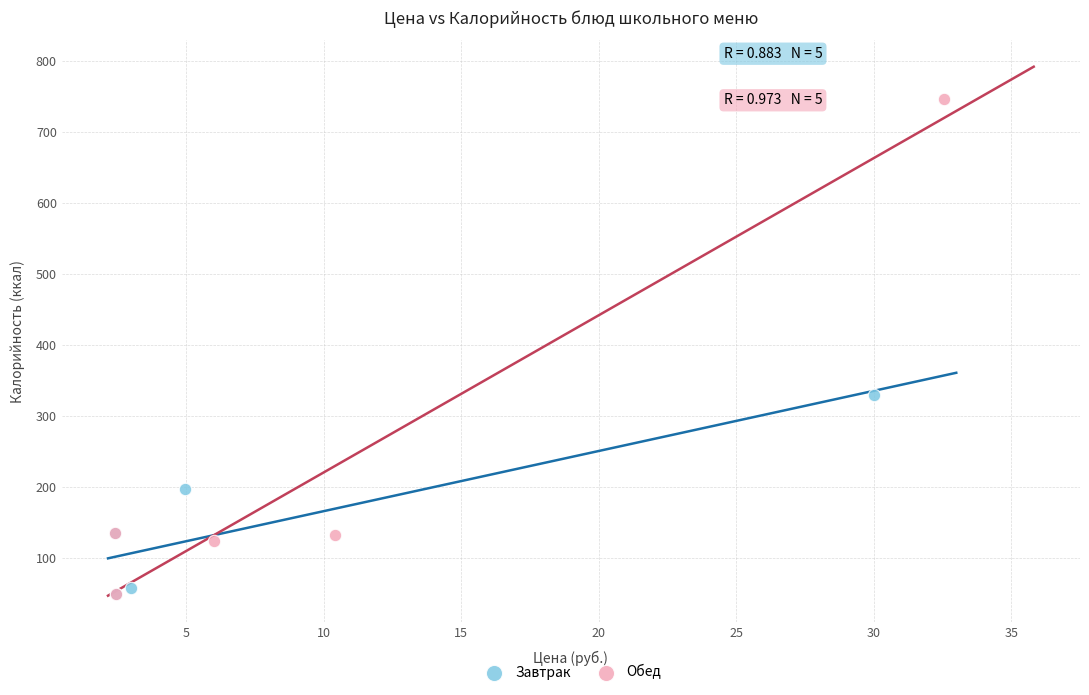

What are all the series names shown in the legend?

Завтрак, Обед